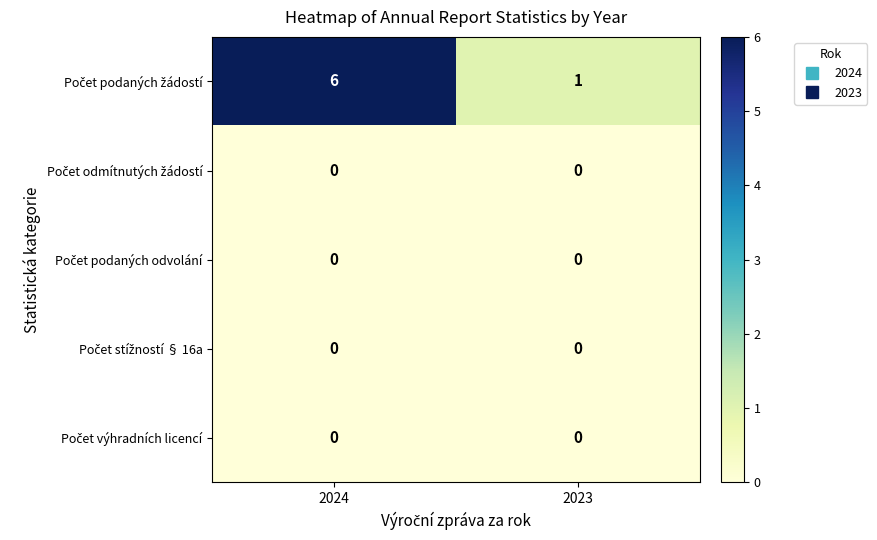

What is the spread (max minus min) of values at 2024?

6